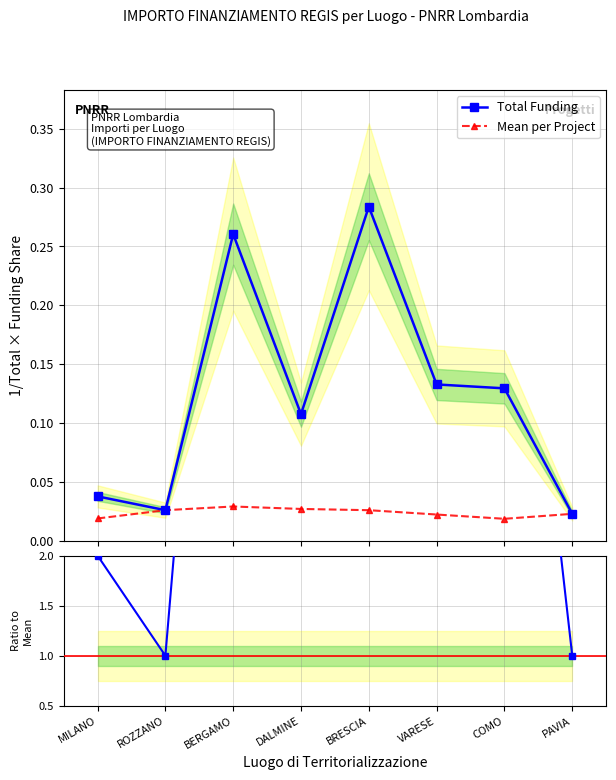

The value of Ratio to Mean at BERGAMO is 9.0. True or false?

True